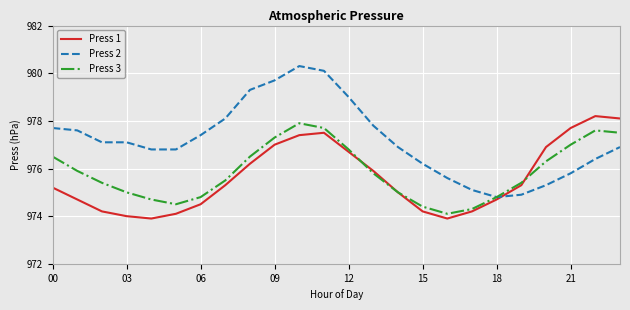

What is the minimum value shown in the chart?

973.9